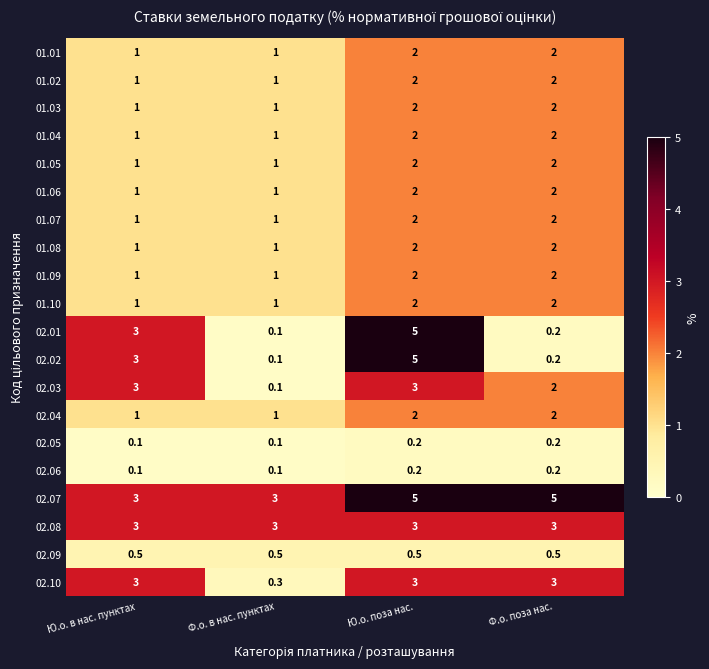

Which series changed the most between Ф.о. в нас. пунктах and Ф.о. поза нас.?

02.10